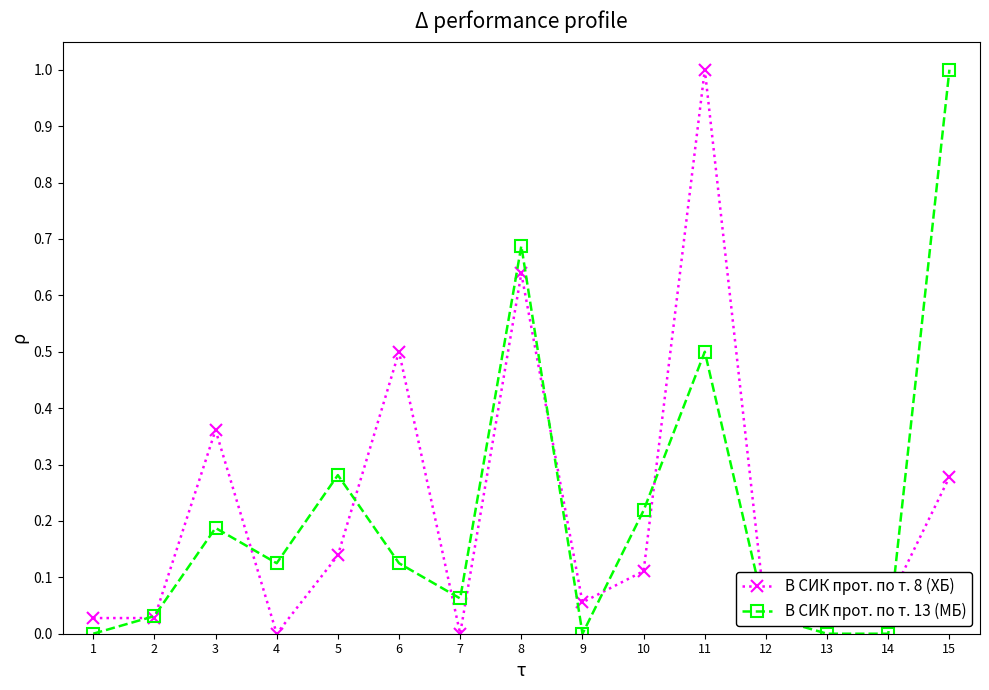

Is the value of В СИК прот. по т. 13 (МБ) at 13 greater than the value of В СИК прот. по т. 8 (ХБ) at 5?

No